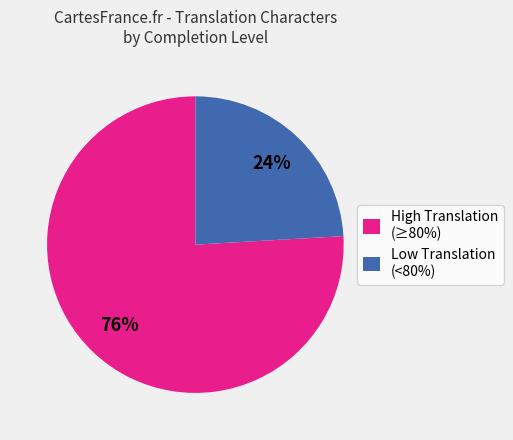

Does Low Translation (<80%) account for over 50% of the chart?

No